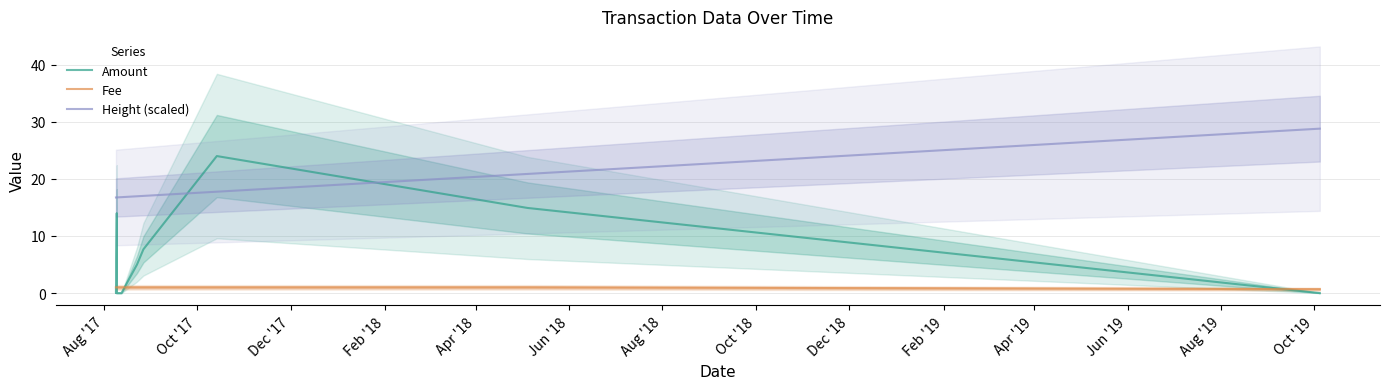

Reading left to right, what are all the values shown in this chart?

Amount: 1.0	0.0	14.0	0.0	0.0	0.0	0.0	5.0	7.7	24.0	14.9	0.0
Fee: 1.0	1.0	1.0	1.0	1.0	1.0	1.0	1.0	1.0	1.0	1.0	0.7
Height (scaled): 16.7	16.7	16.8	16.8	16.8	16.8	16.8	17.0	17.0	17.8	20.9	28.8